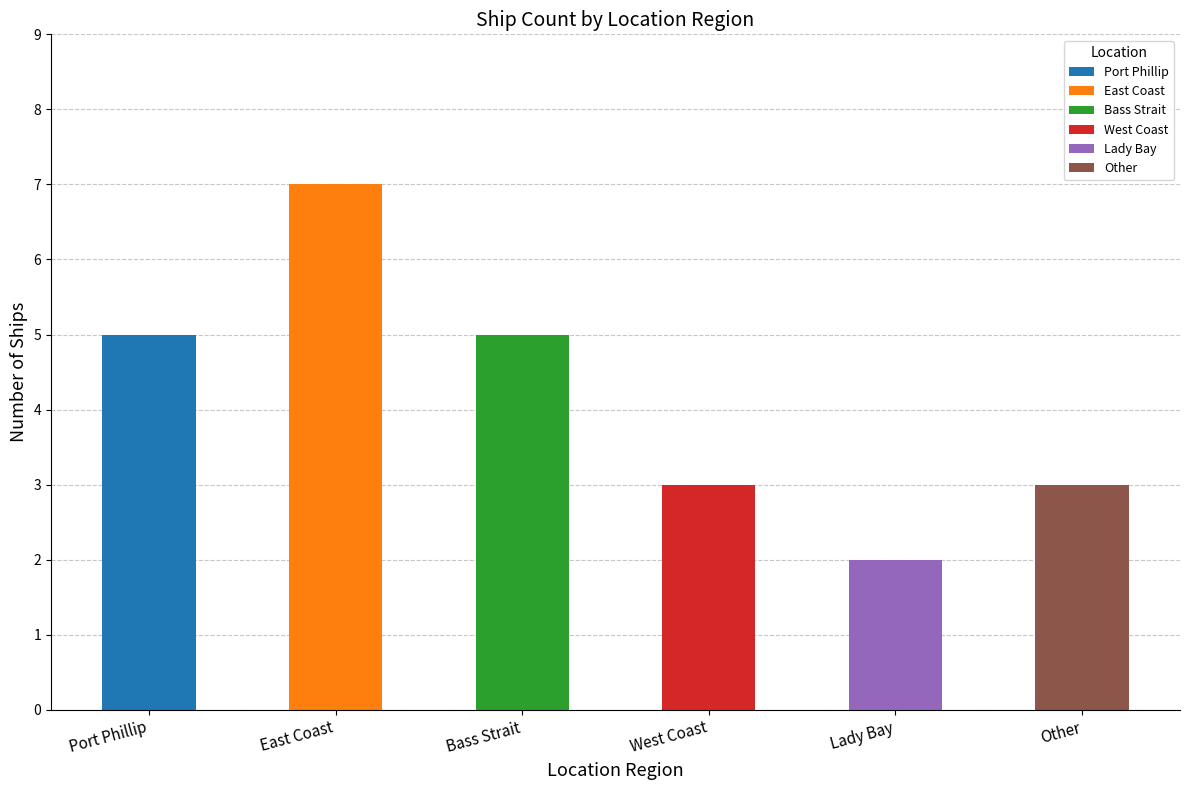

Rank the categories by value from lowest to highest.

Lady Bay, West Coast, Other, Port Phillip, Bass Strait, East Coast